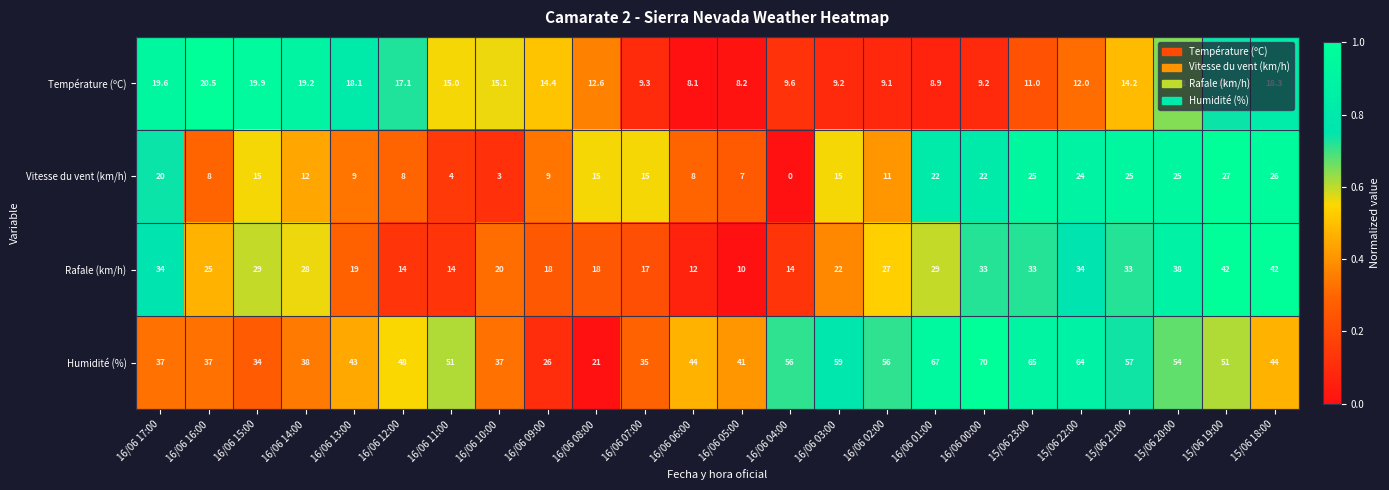

Is the value of Humidité (%) at 16/06 16:00 greater than the value of Vitesse du vent (km/h) at 16/06 02:00?

Yes